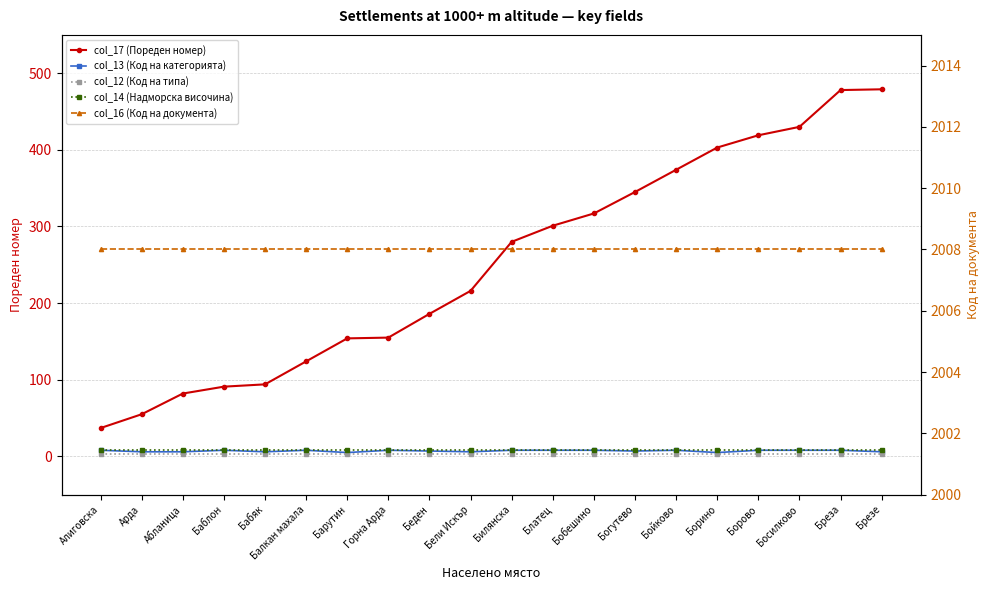

What is the difference between the highest and lowest values at Бойково?

2005